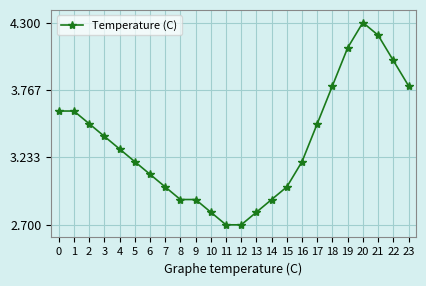

Count the number of categories in the chart.

24